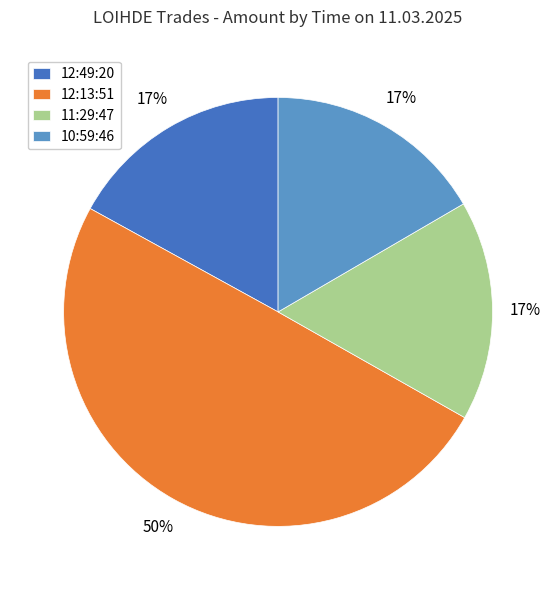

Do 11:29:47 and 12:13:51 together represent more than half of the pie?

Yes